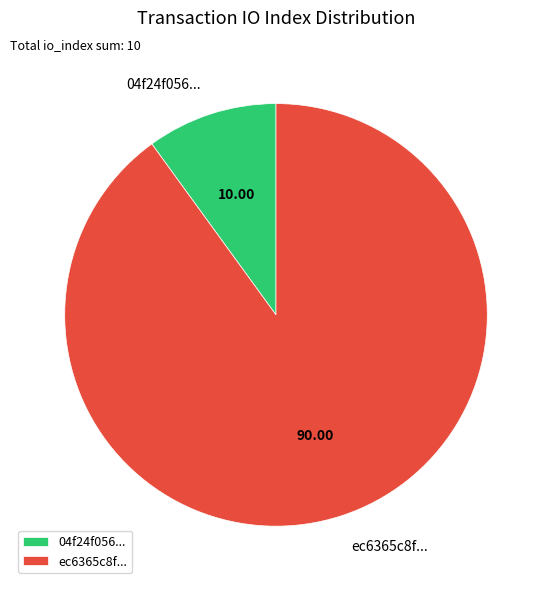

Which slice is the largest?

ec6365c8f...